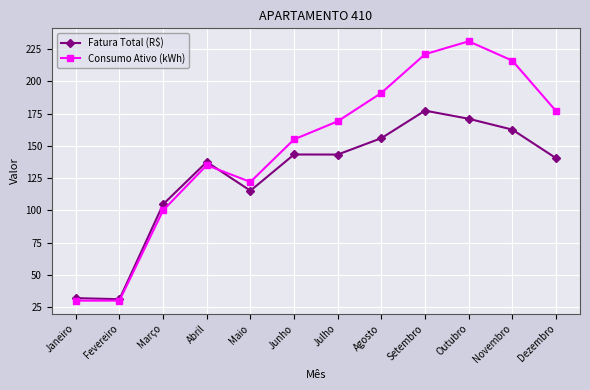

True or false: Fatura Total (R$) and Consumo Ativo (kWh) intersect in this chart.

True